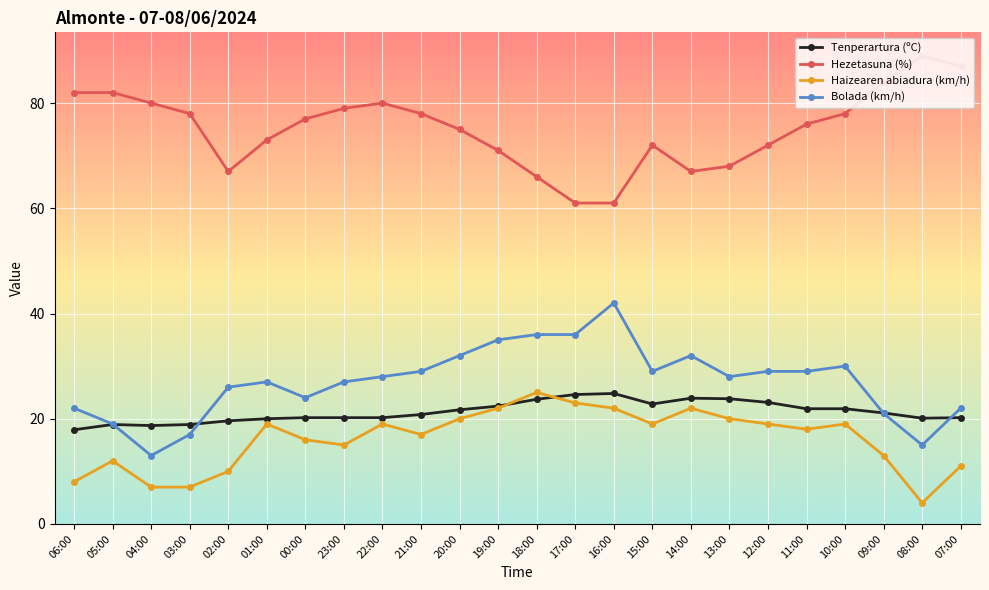

How many lines are shown in the chart?

4